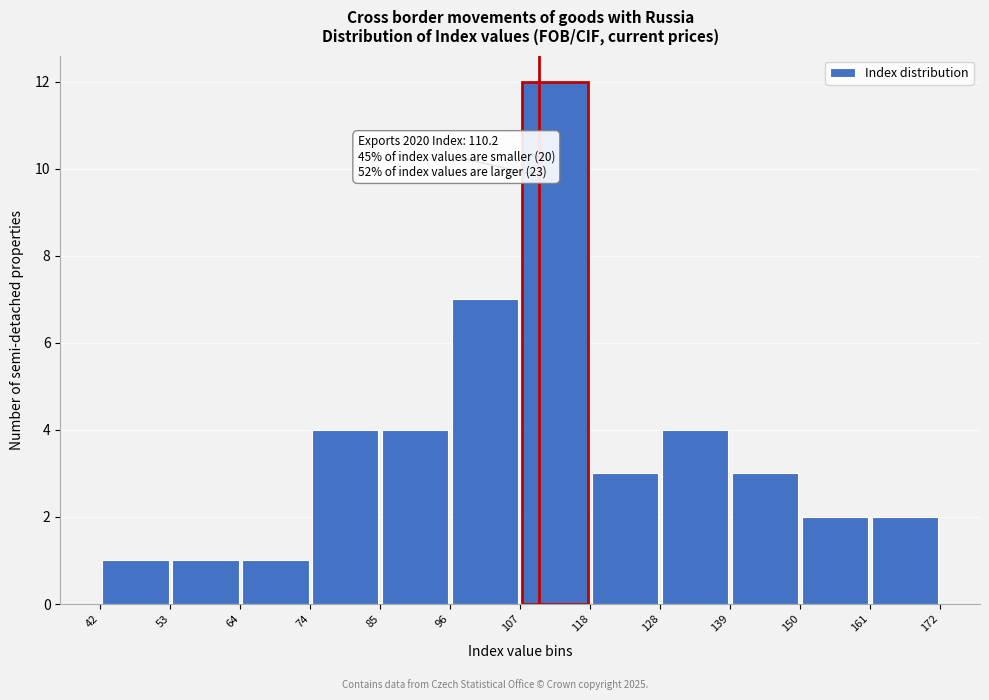

Which range on the x-axis has the tallest bar?

107 to 118